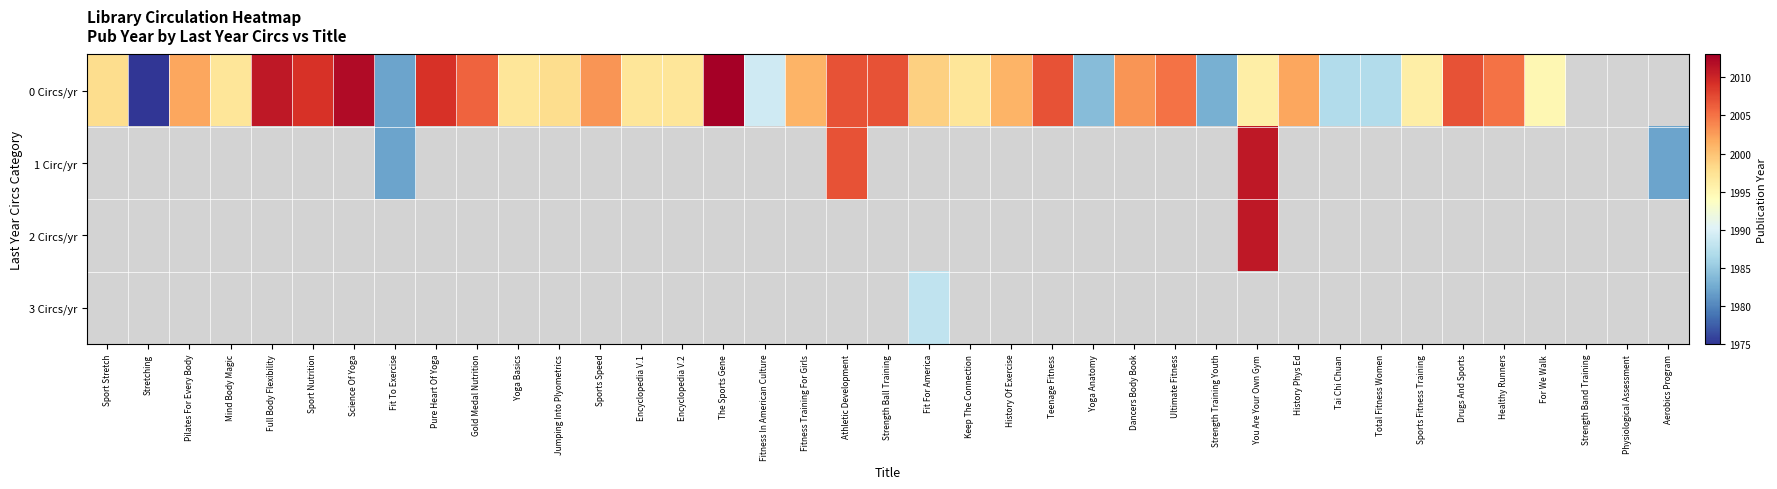

Which series has the widest spread of values?

0 Circs/yr